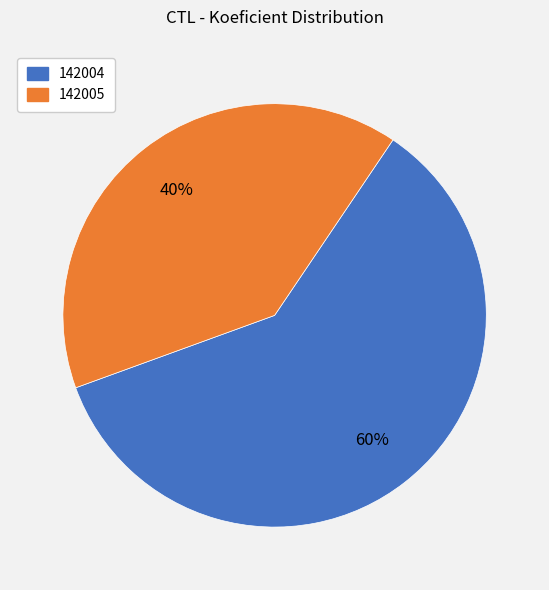

Does any single category account for the majority?

Yes